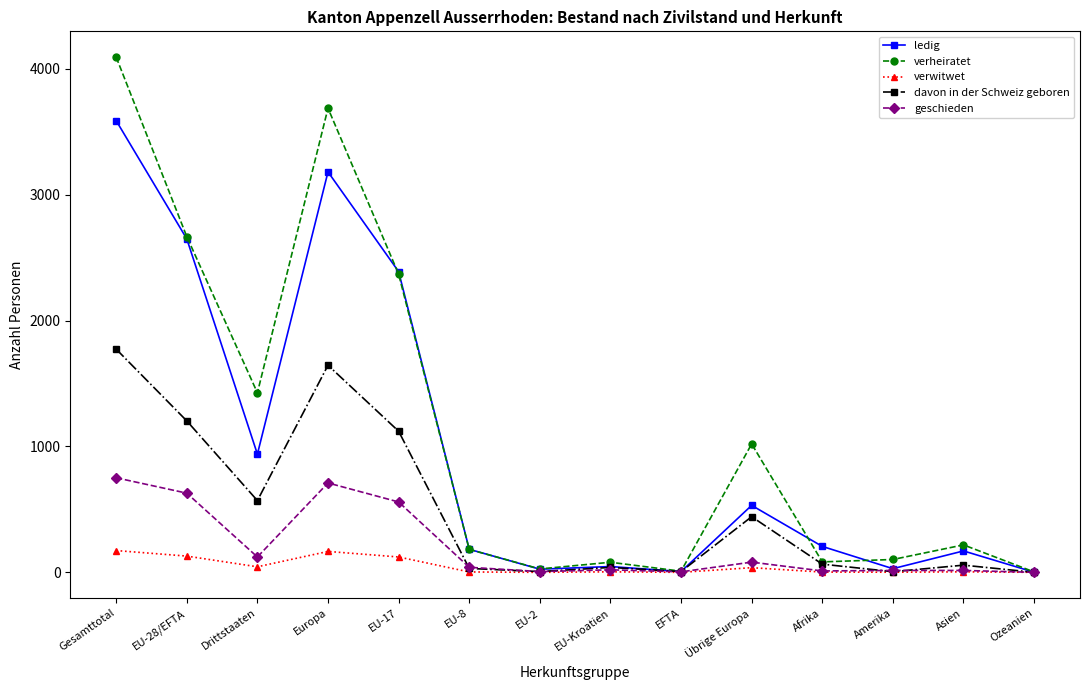

What position from the left is Gesamttotal?

1